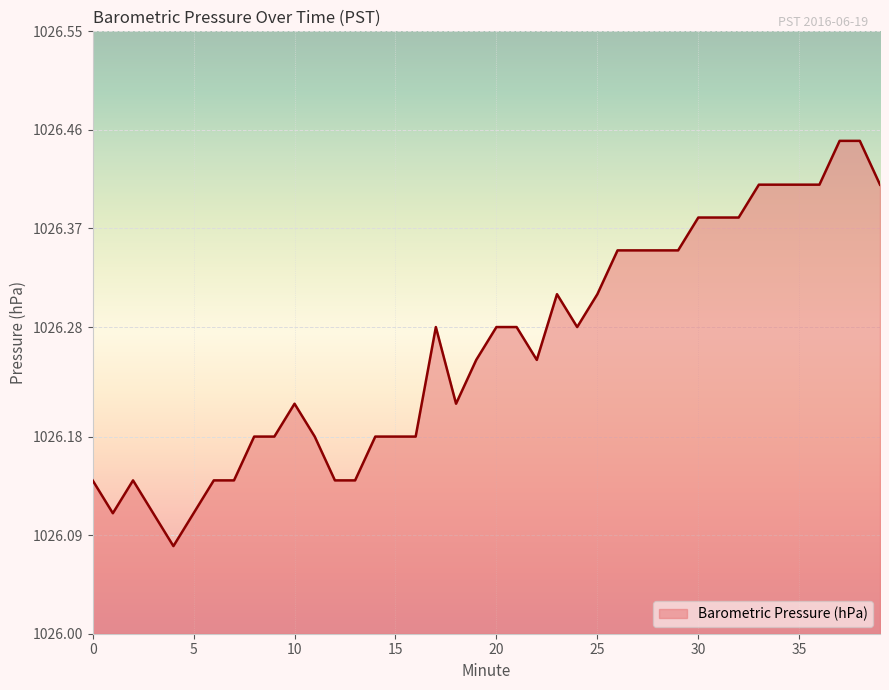

What is the difference between the maximum and minimum values?

0.4